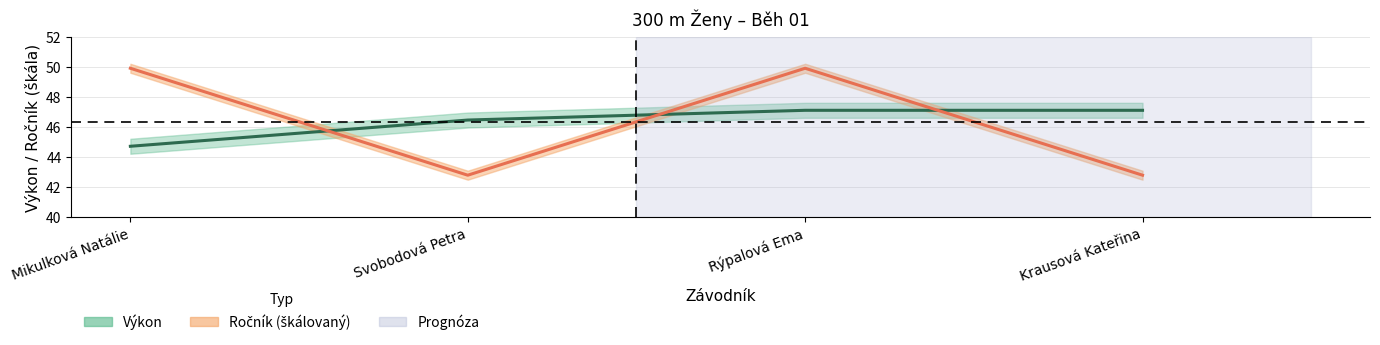

Where does the Ročník series first go above 49?

Mikulková Natálie